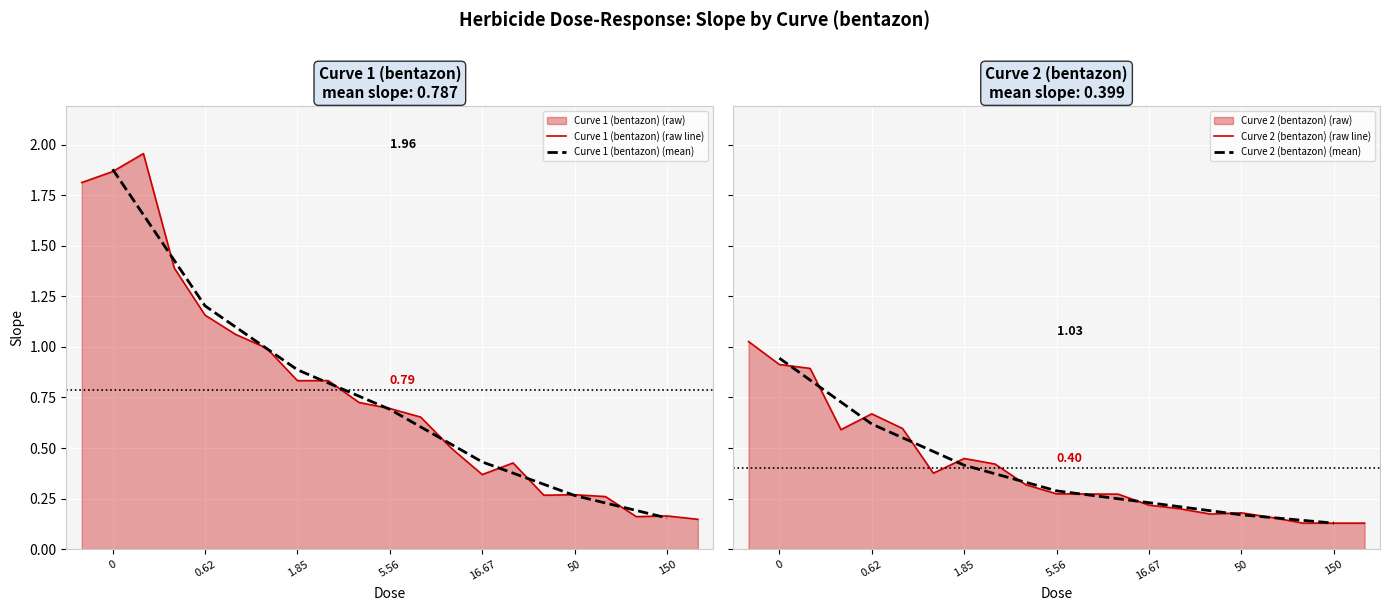

Rank the series by their average value, from highest to lowest.

Curve 1 (bentazon), Curve 2 (bentazon)